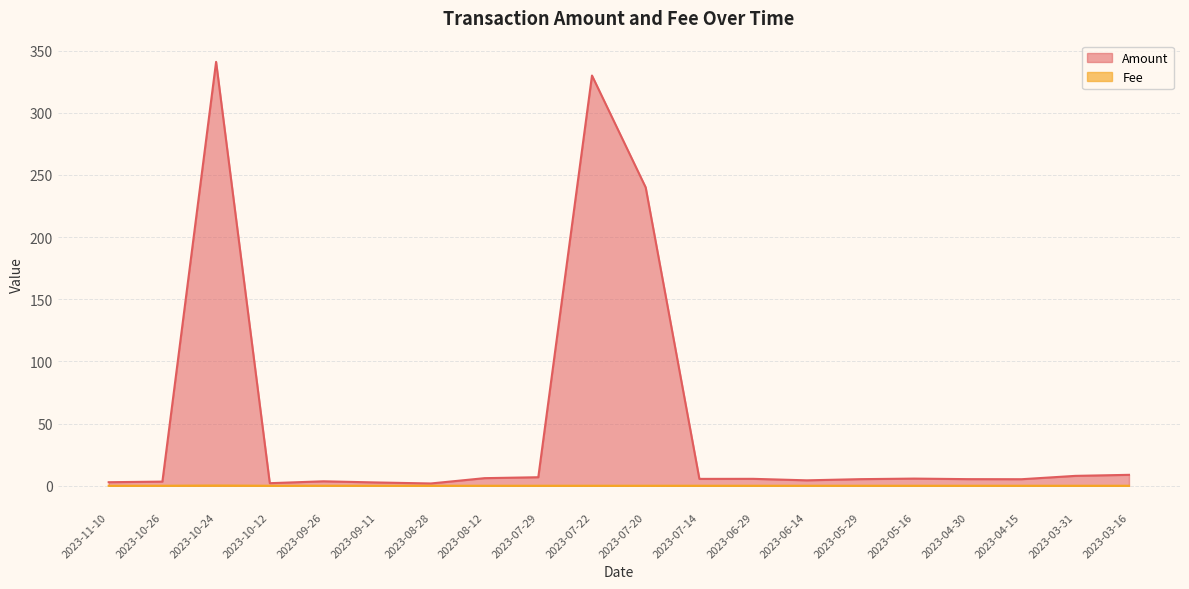

In Fee, how many points are higher than both neighbors (excluding endpoints)?

1